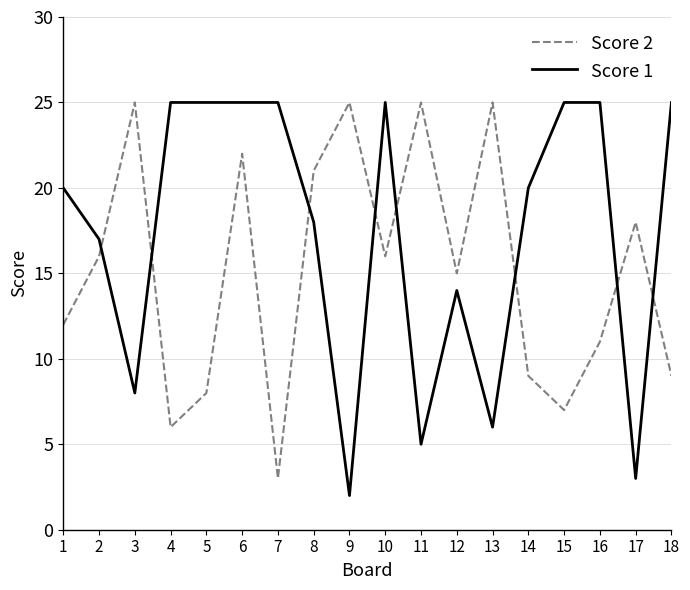

What is the spread (max minus min) of values at 8?

3